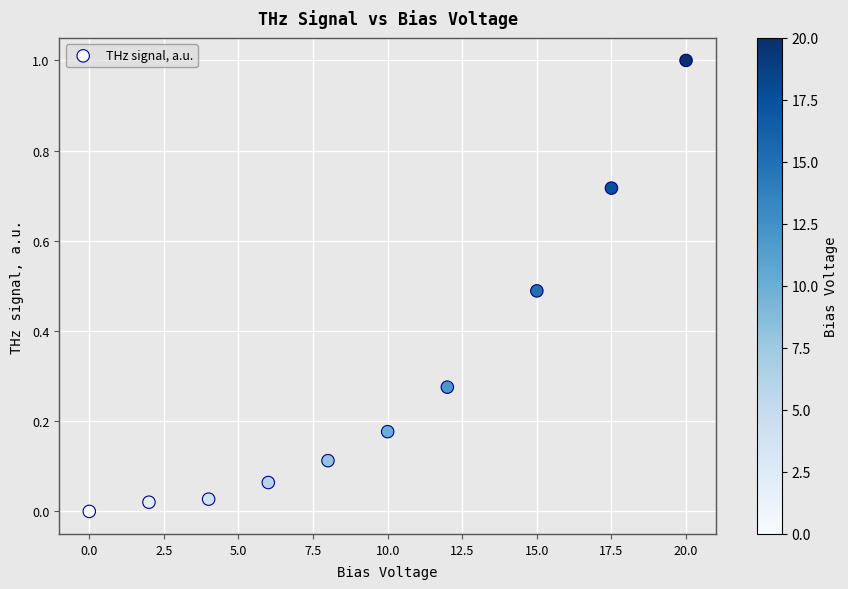

What is the range of X values (max minus min)?

20.0